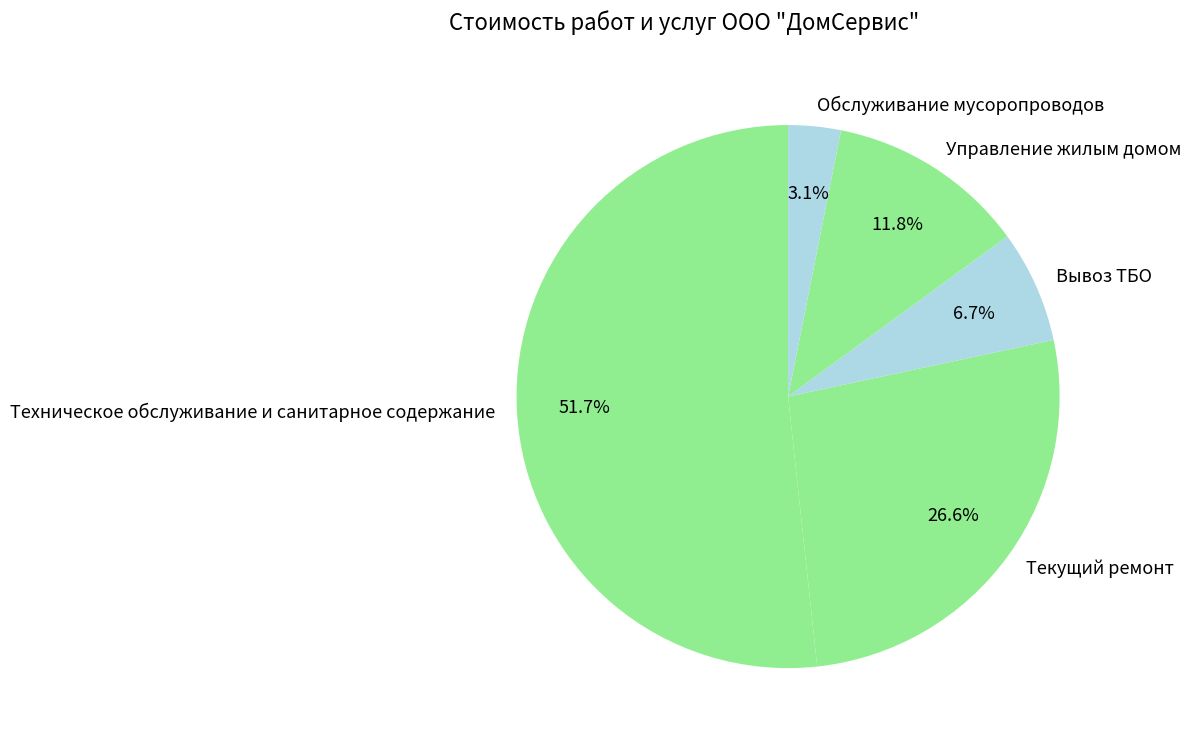

Which category has the smallest portion of the pie?

Обслуживание мусоропроводов